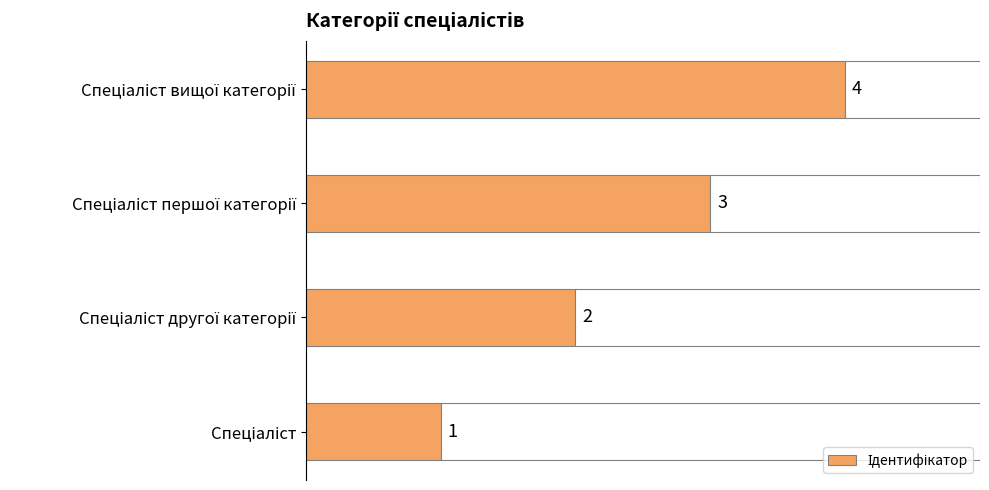

How many series are shown in this chart?

1